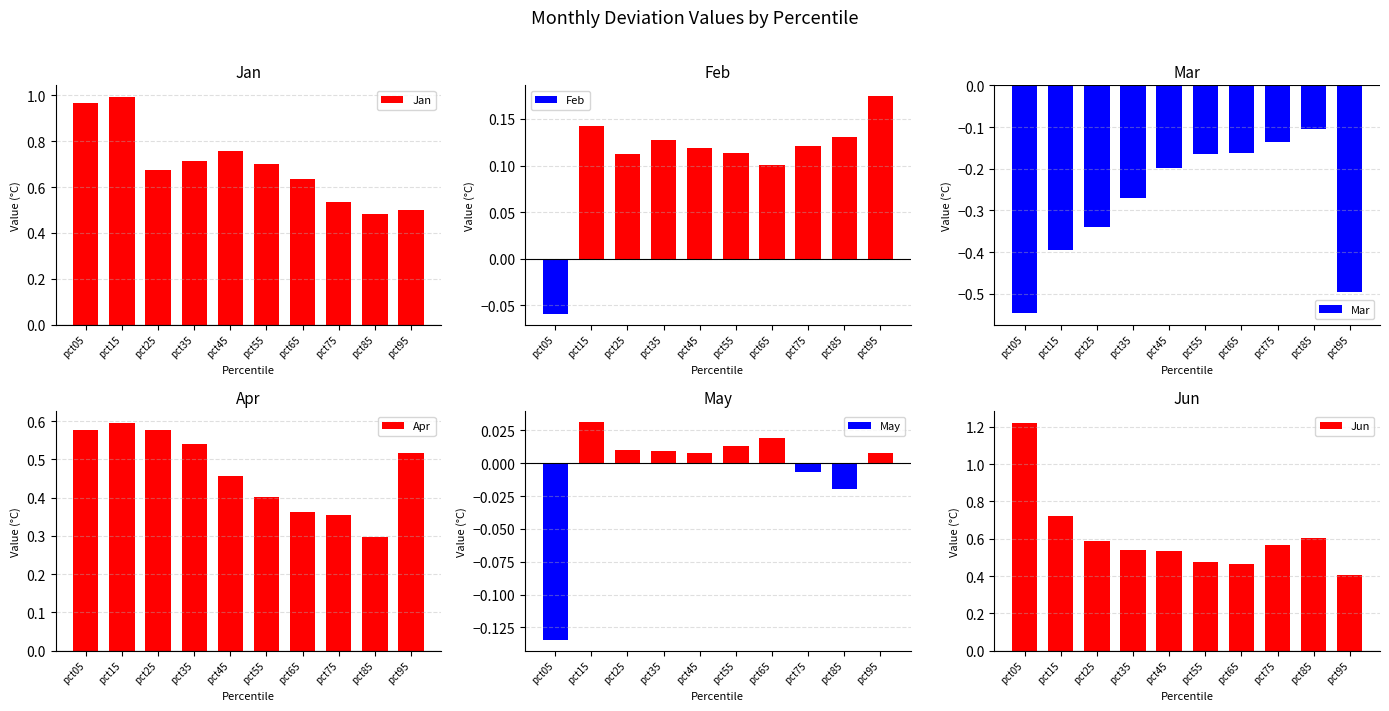

Which category has the lowest value in the Jun series?

pct95